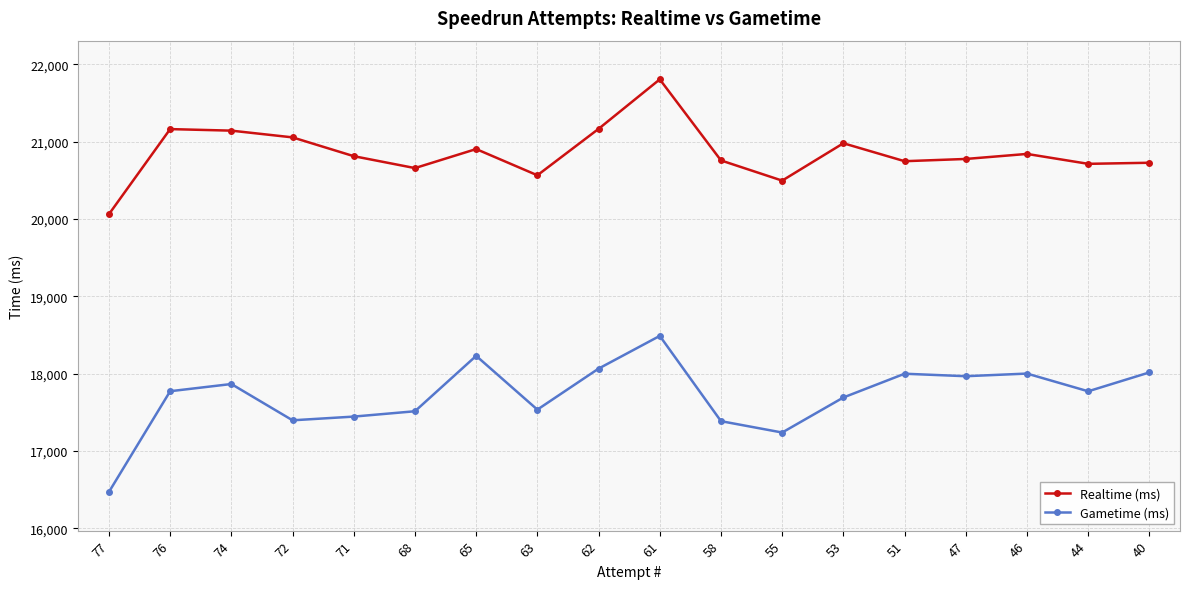

What are all the series names shown in the legend?

Realtime (ms), Gametime (ms)